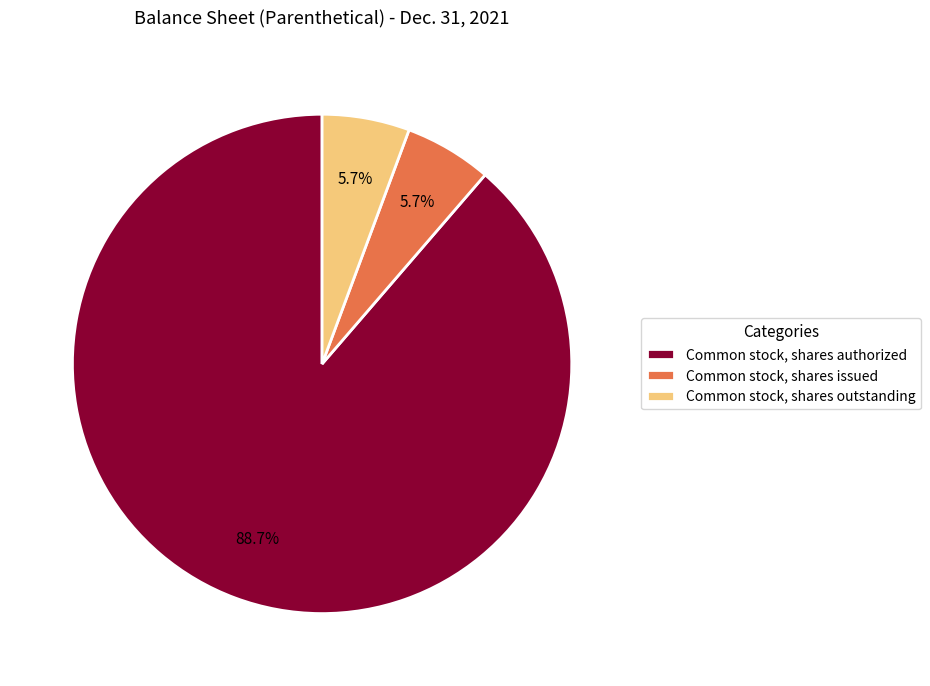

Which category has the biggest portion of the pie?

Common stock, shares authorized